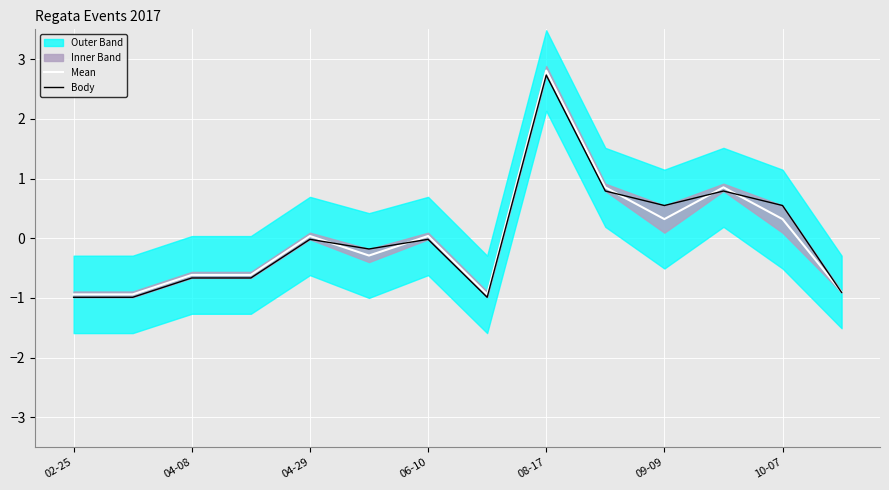

Is it true that Mean equals -0.4 at 04-08?

False